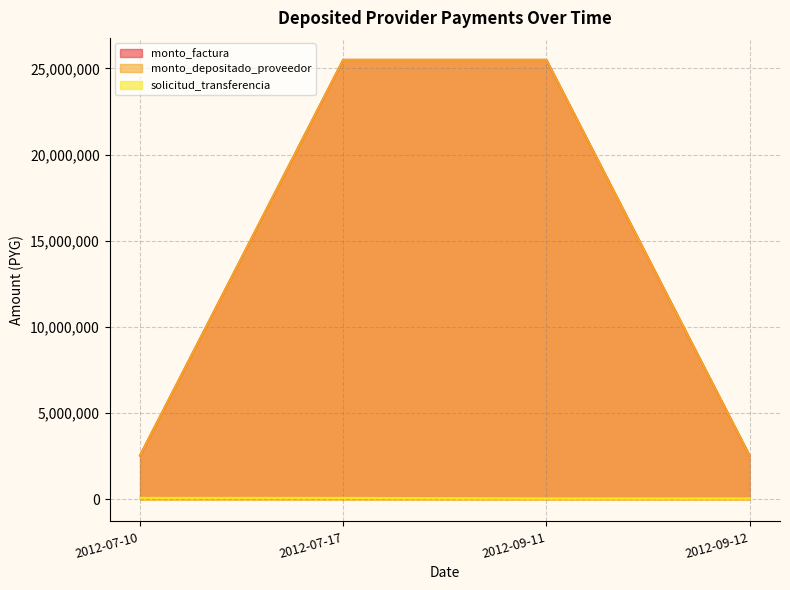

Reading left to right, what are all the values shown in this chart?

monto_factura: 2550000	25500000	25500000	2550000
monto_depositado_proveedor: 2550000	25500000	25500000	2550000
solicitud_transferencia: 90659	90653	59405	59407